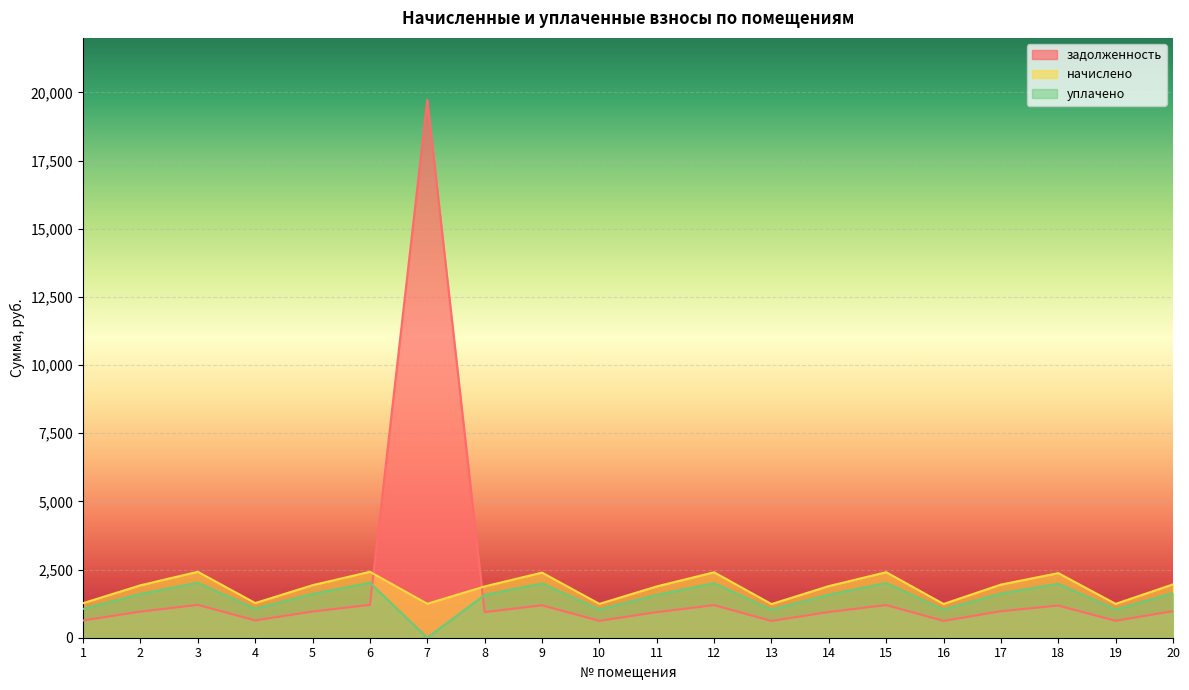

How many data points in уплачено are above 1603?

10